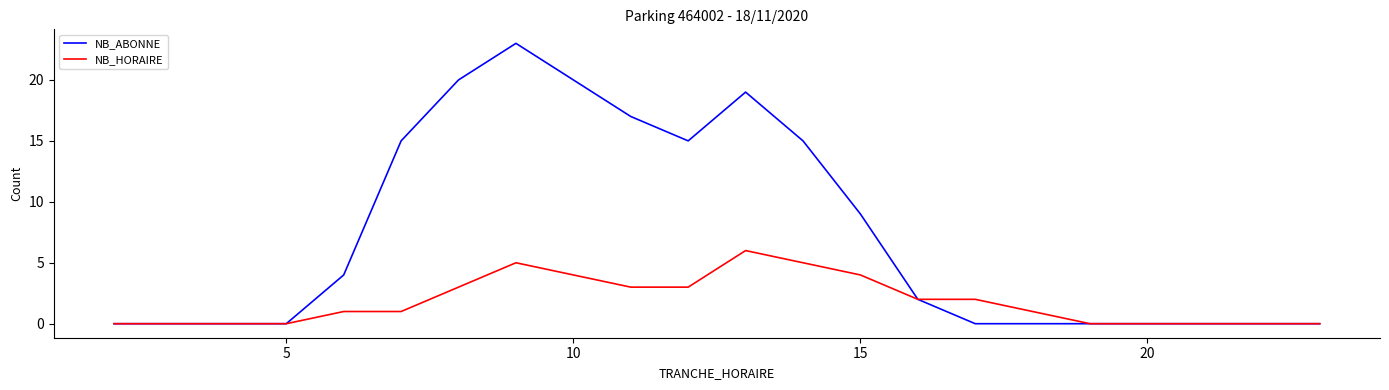

What is the maximum value shown in the chart?

23